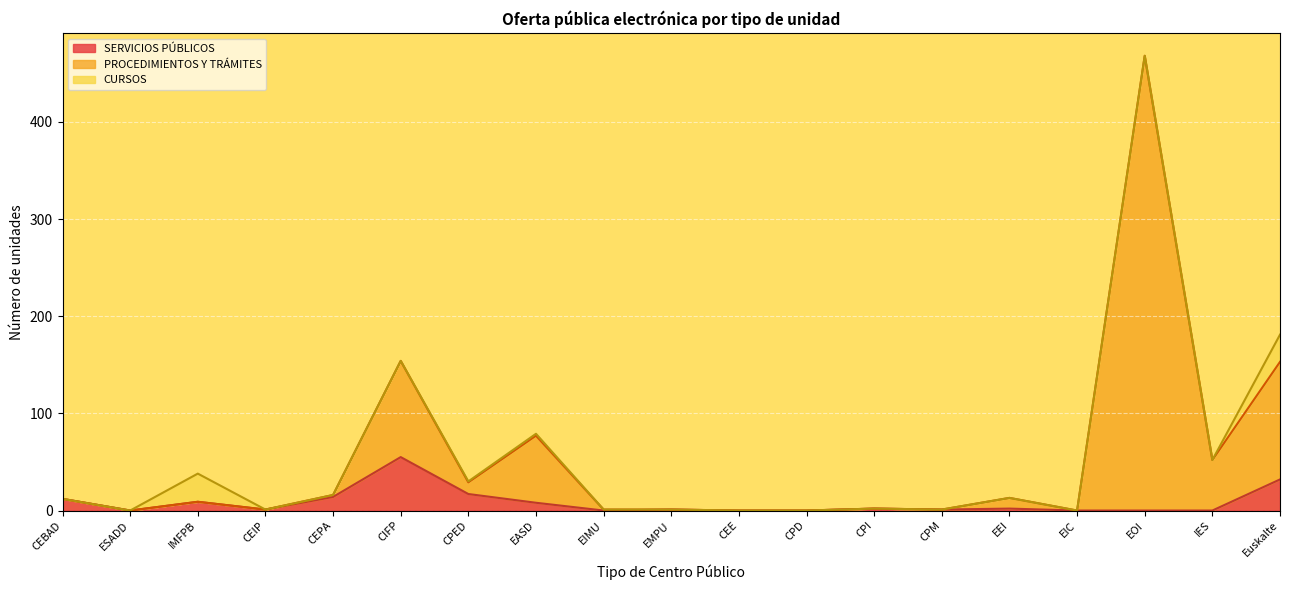

At which label does SERVICIOS PÚBLICOS first exceed 1?

CEBAD